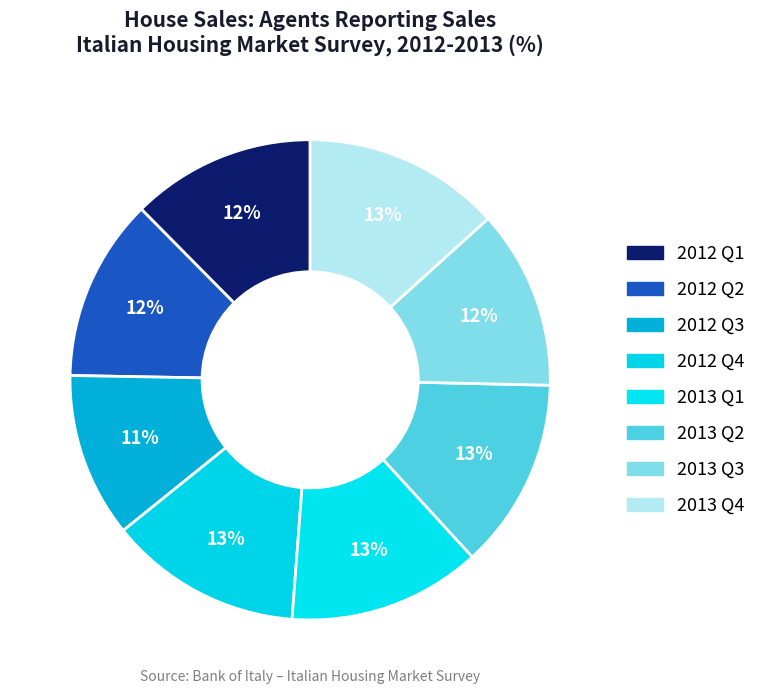

Combined, what portion of the pie is 2013 Q3 and 2012 Q2?

24.4%